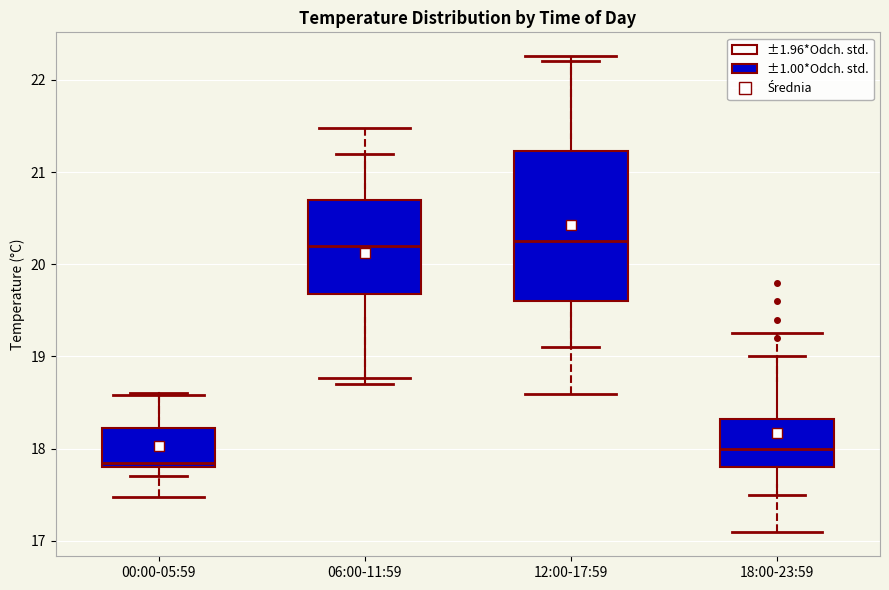

Which box is the tallest, from its lower edge to its upper edge?

12:00-17:59